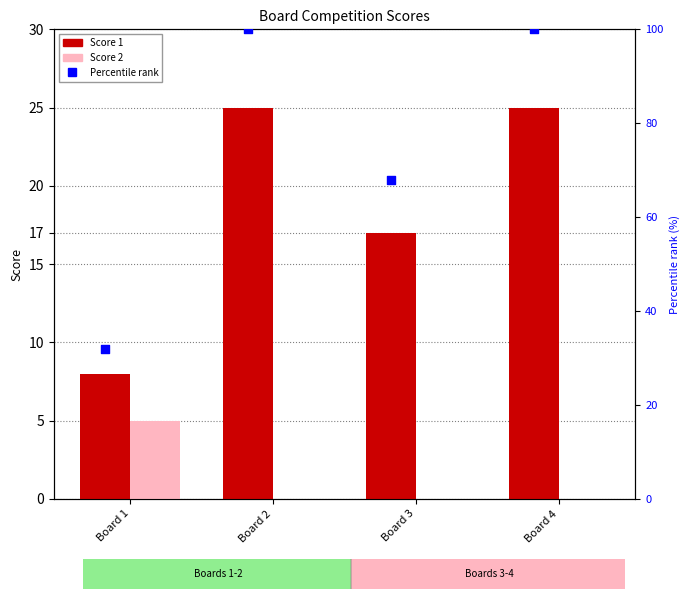

What are all the series names shown in the legend?

Score 1, Score 2, Percentile rank